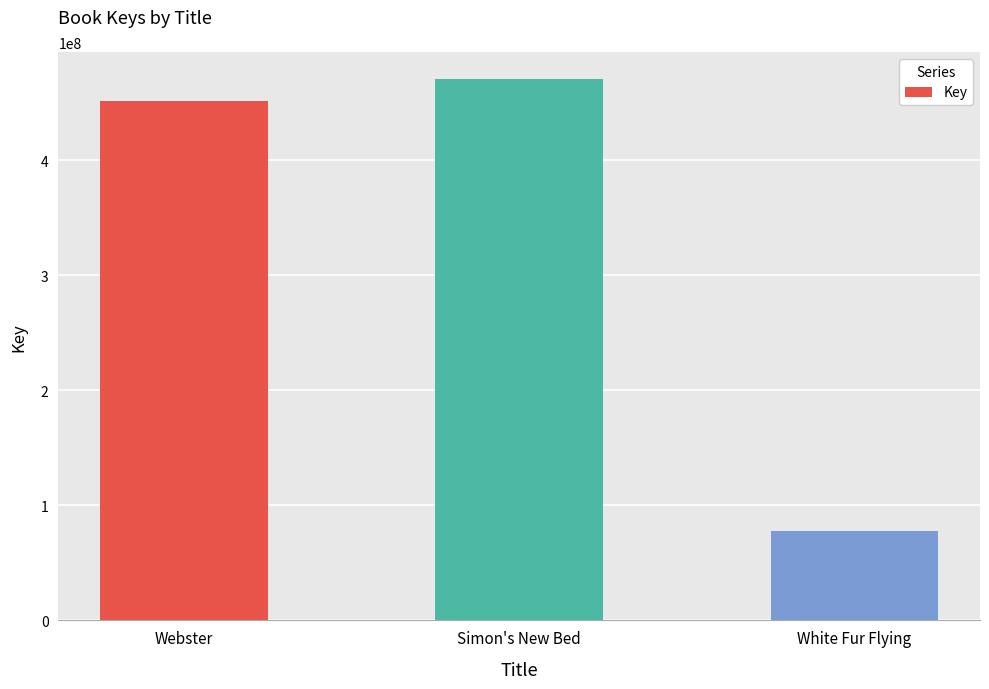

What is the smallest value displayed?

78141489